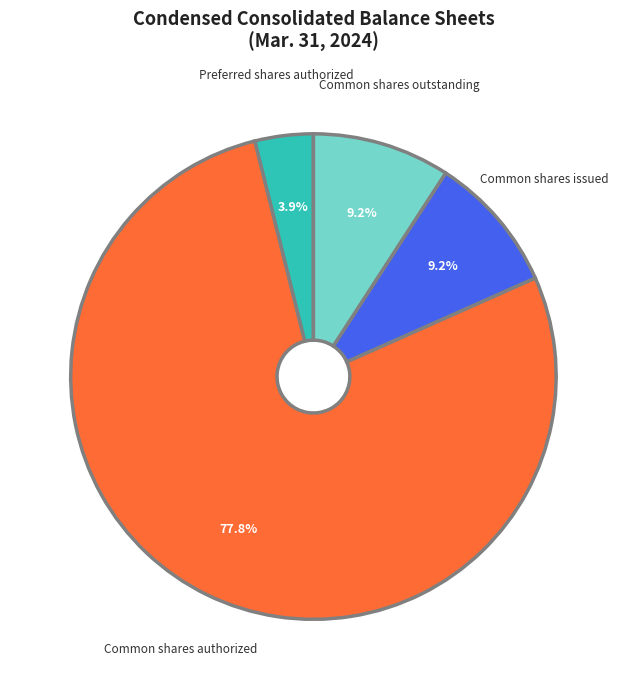

What portion of the pie excludes Common shares issued?

90.8%